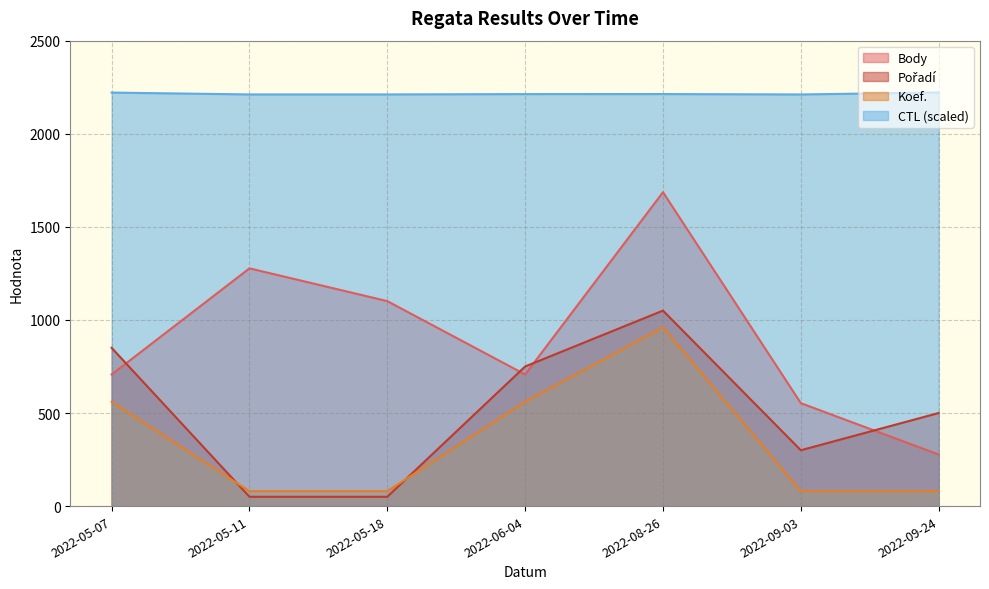

In CTL, how many points are higher than both neighbors (excluding endpoints)?

1